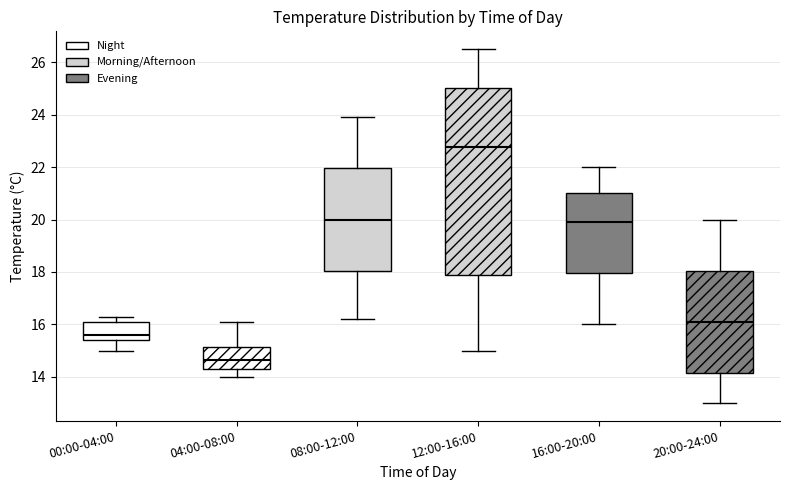

Comparing the boxes themselves (not the whiskers), which one is the tallest?

12:00-16:00